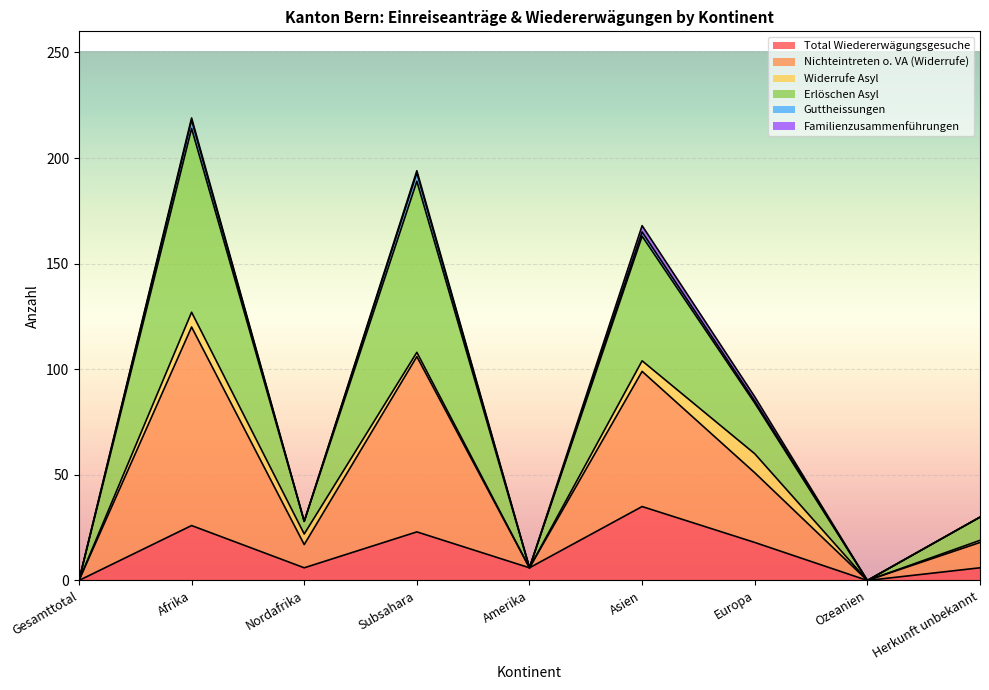

How many data points in Nichteintreten o. VA (Widerrufe) are above 30?

4